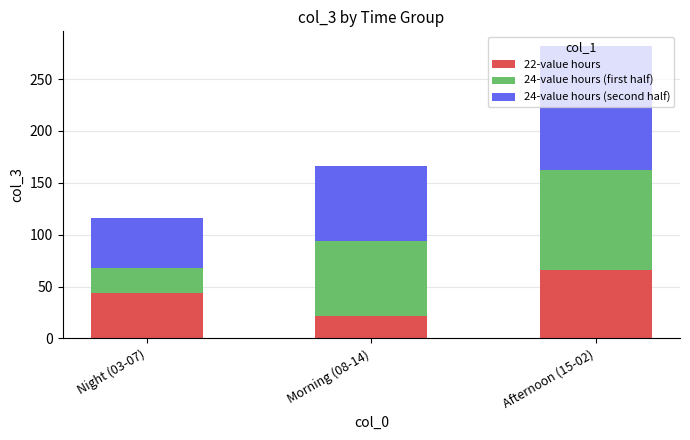

How many values in the 22-value hours series are below 44?

1